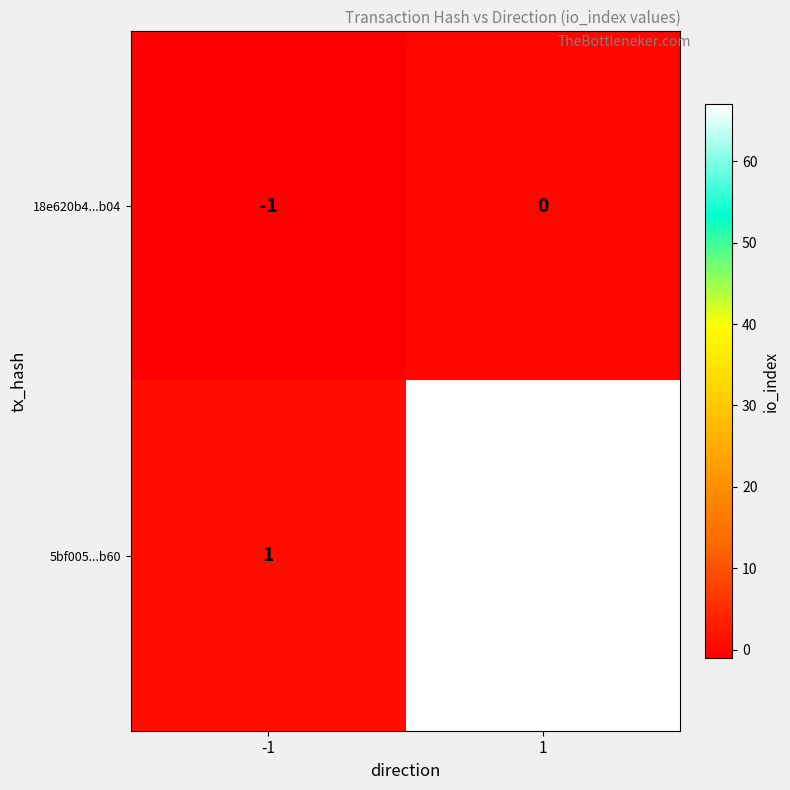

Count the number of categories in the chart.

2